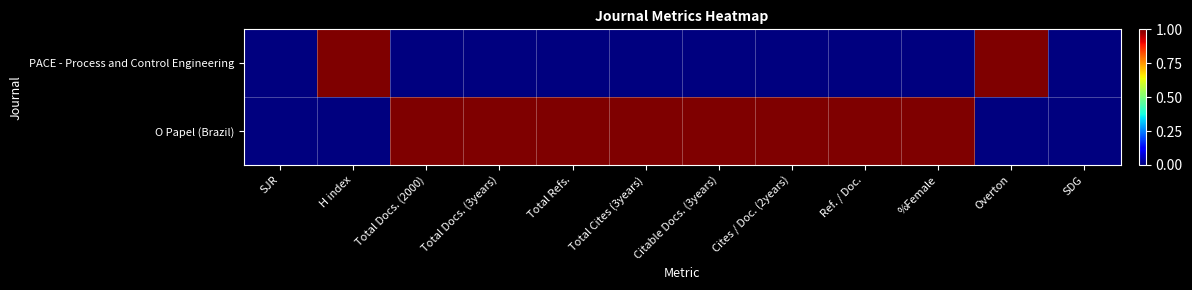

What is the difference between the highest and lowest values at Total Refs.?

1